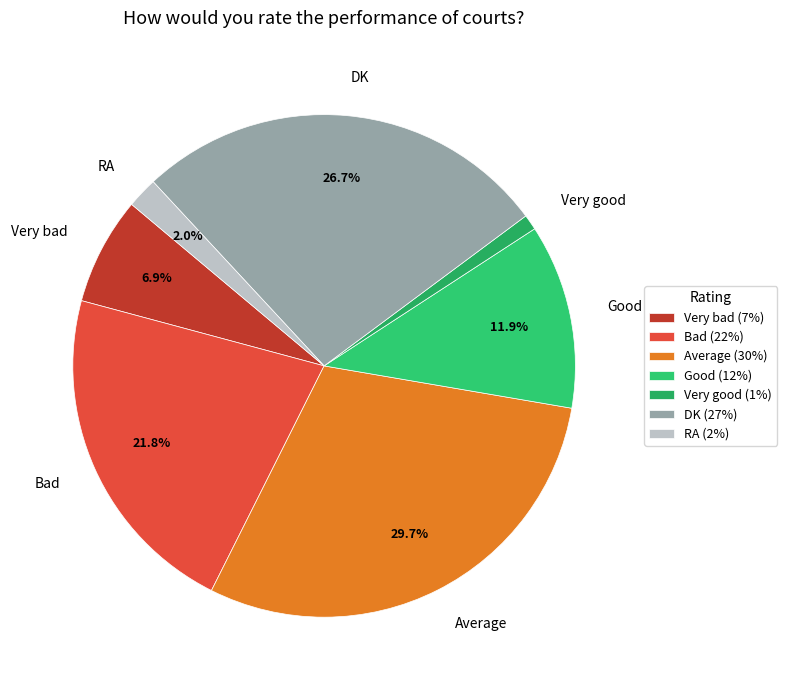

Which has a higher value, Very good or Very bad?

Very bad